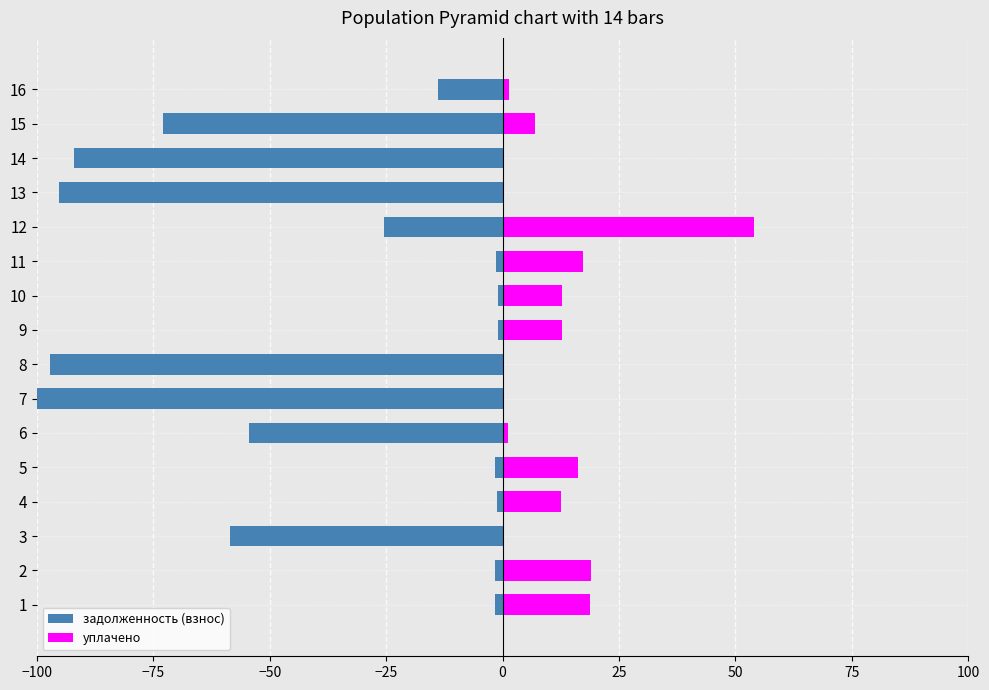

The уплачено series shows 21.8 at 14. True or false?

False